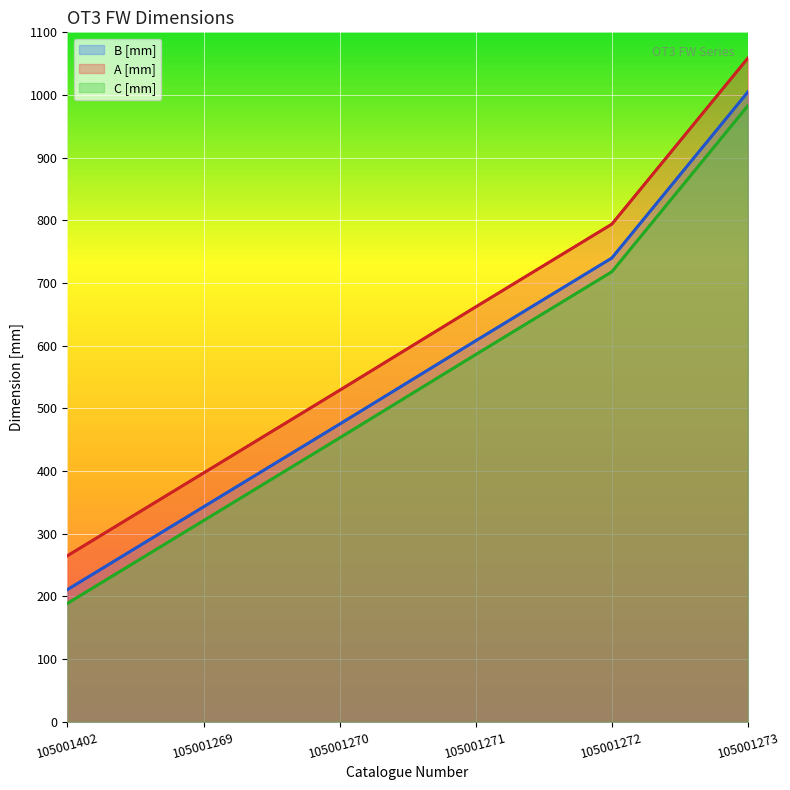

List the series in order of their overall mean, highest first.

A [mm], B [mm], C [mm]